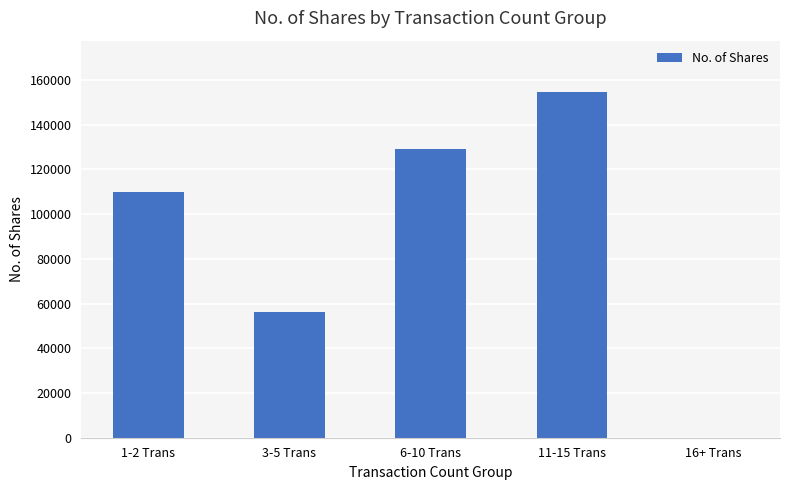

Which label corresponds to the largest value in the chart?

11-15 Trans